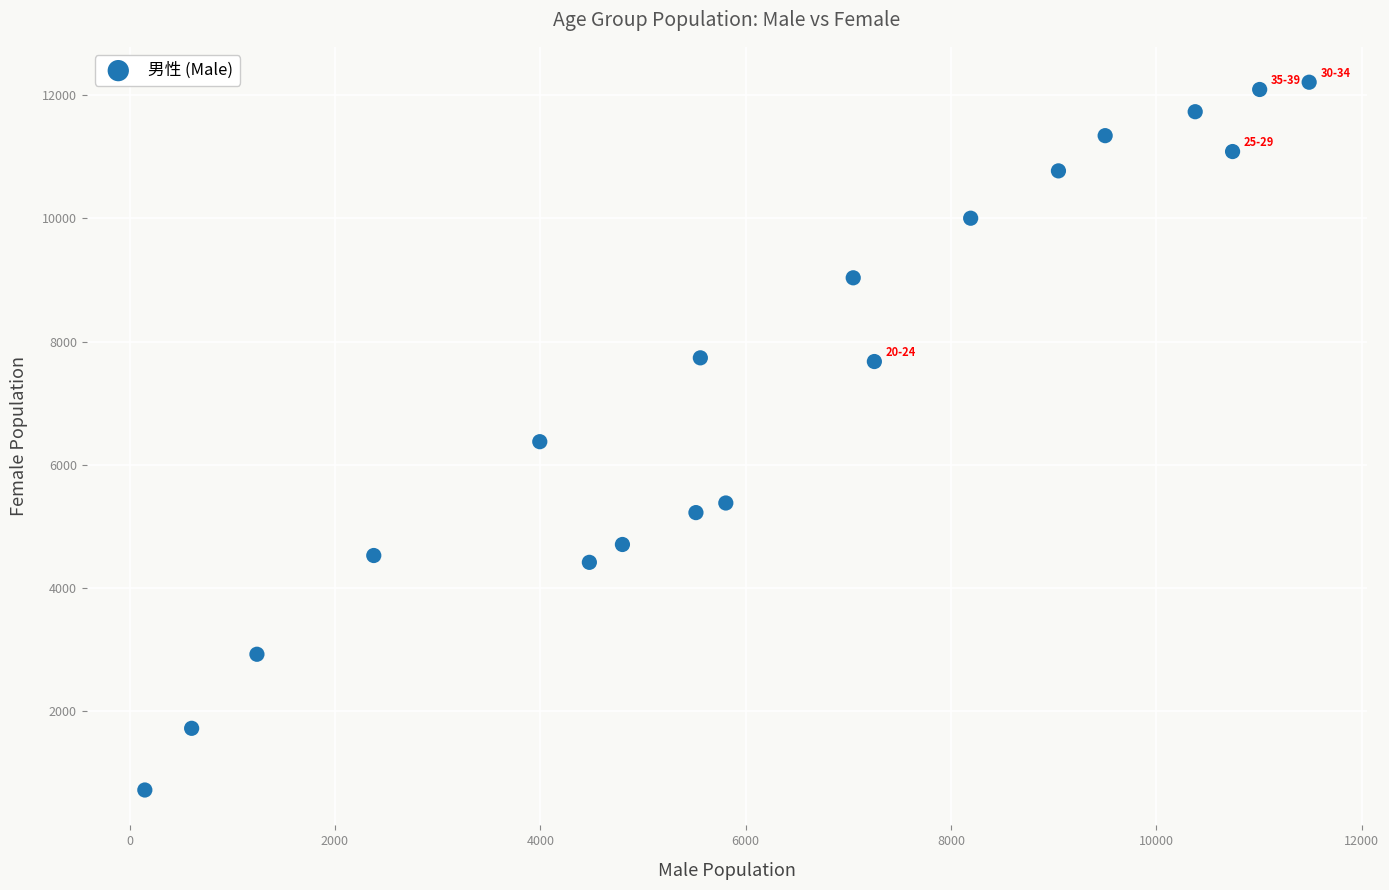

What is the range of X values (max minus min)?

11341